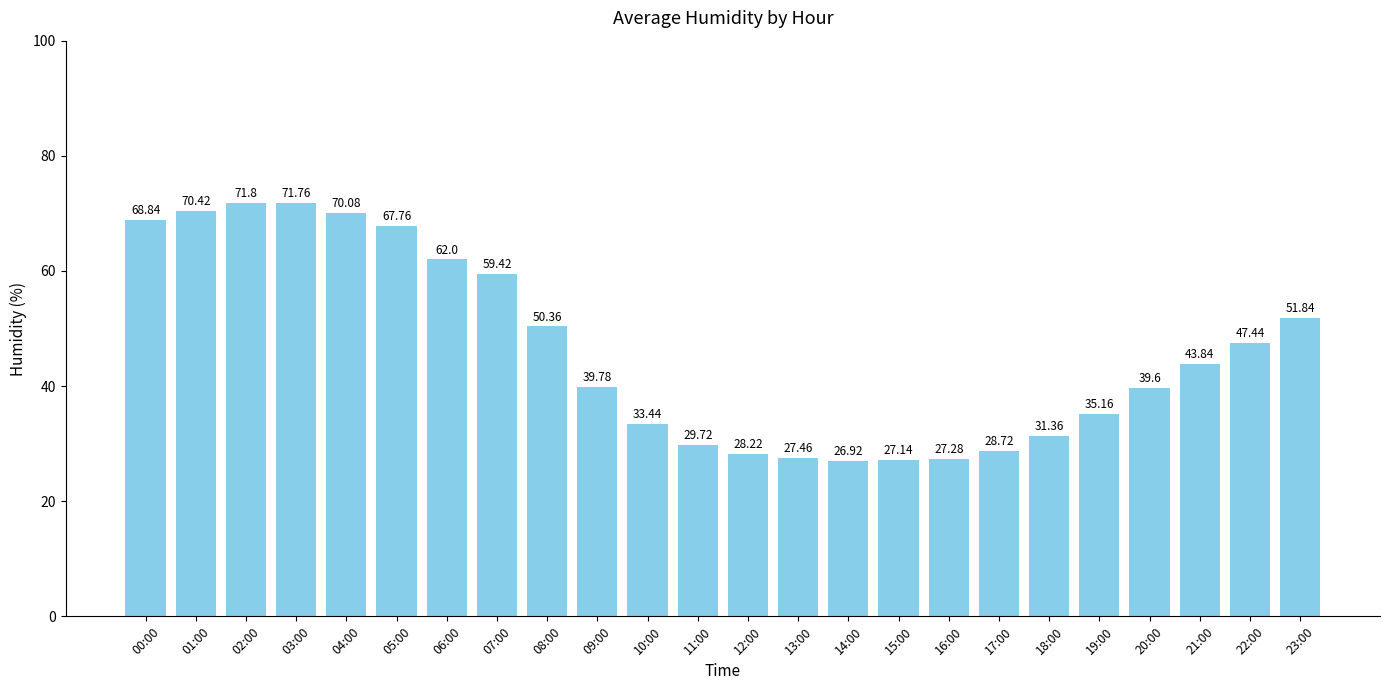

What is the difference between the maximum and minimum values?

44.9